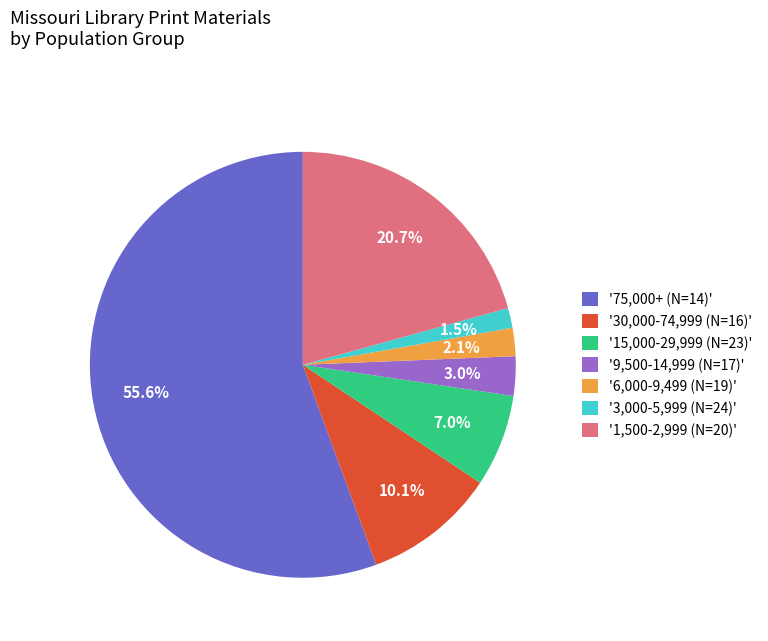

Between '15,000-29,999 (N=23)' and '1,500-2,999 (N=20)', which is larger?

'1,500-2,999 (N=20)'